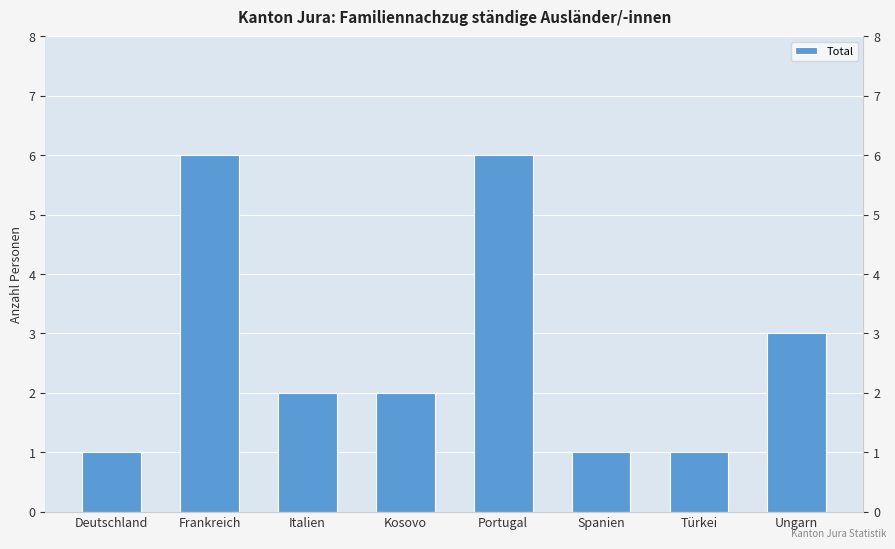

Rank the categories by value from highest to lowest.

Frankreich, Portugal, Ungarn, Italien, Kosovo, Deutschland, Spanien, Türkei